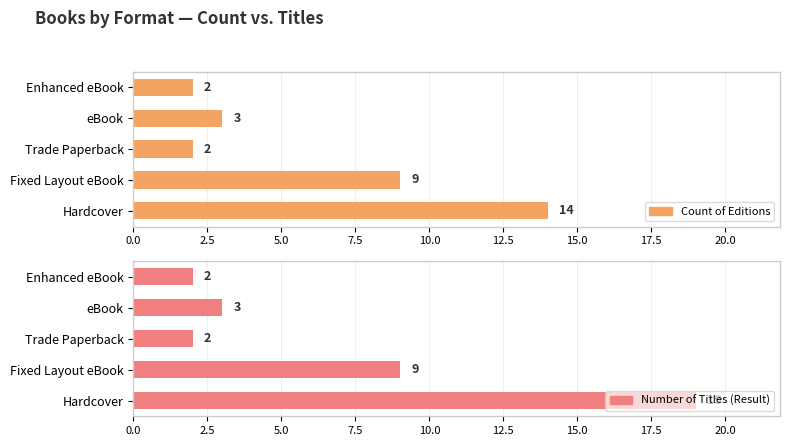

True or false: Count of Editions has a value of 2 at Enhanced eBook.

True